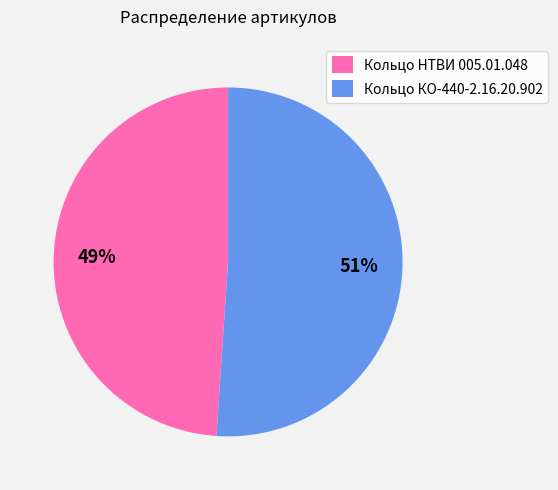

To the nearest percent, what portion does Кольцо НТВИ 005.01.048 represent?

49%